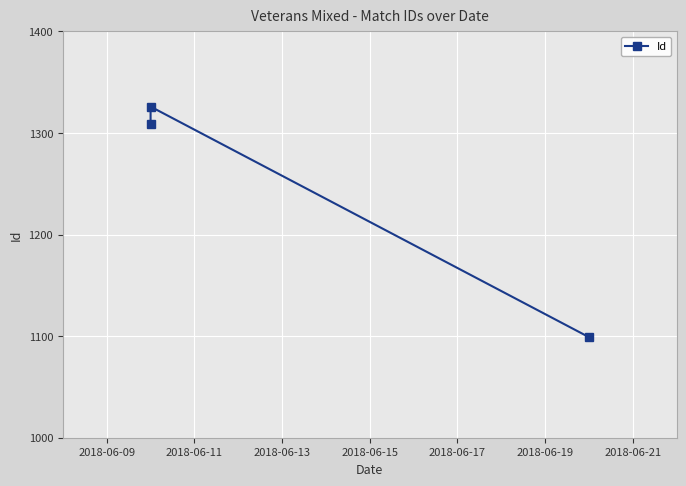

True or false: the data shows 757 at 2018-06-09.

False